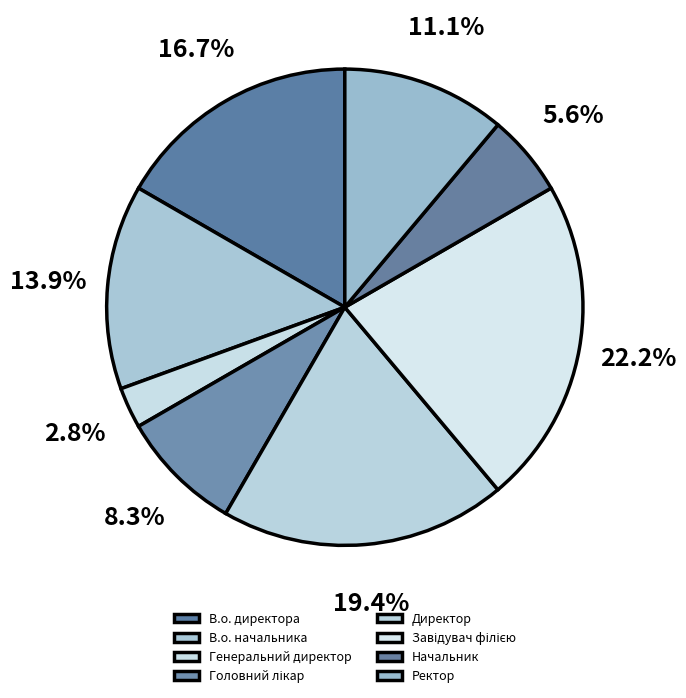

What is the largest slice in the pie chart?

Завідувач філією